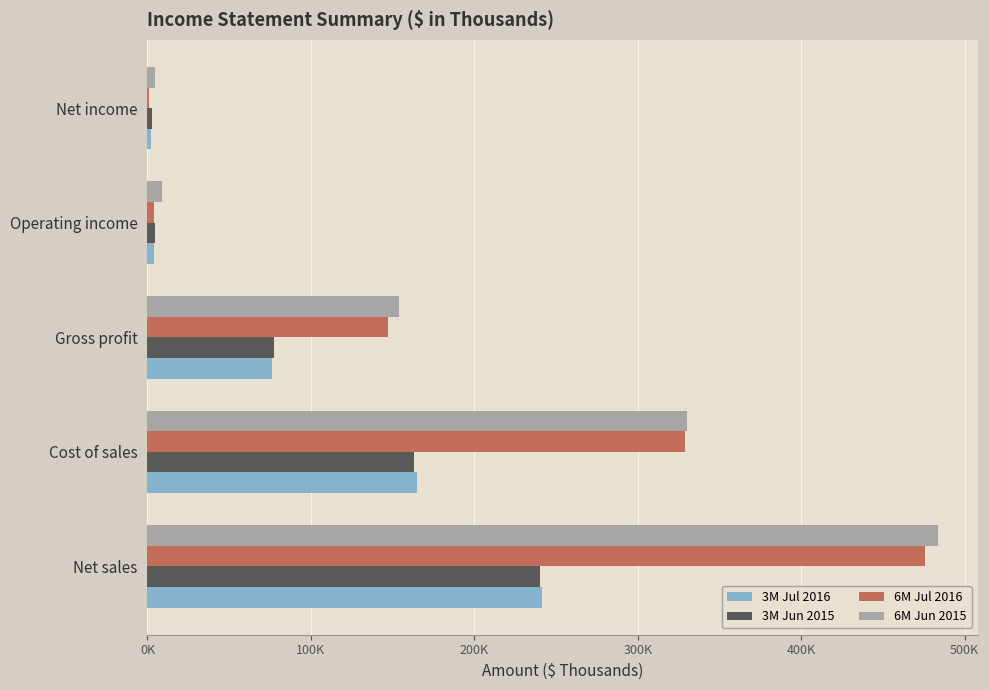

Which series has the widest spread of values?

6M Jun 2015